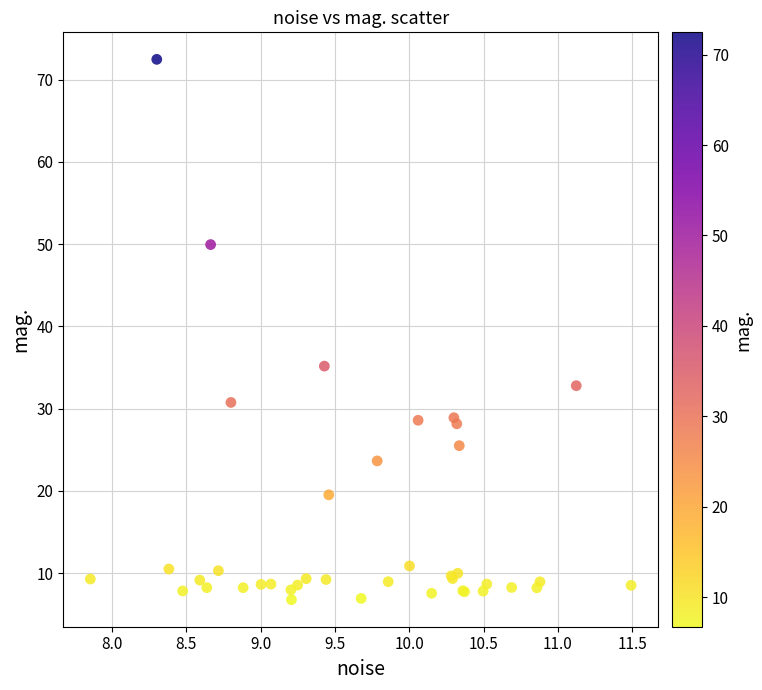

What Y value in the scatter plot is closest to 39?

35.2